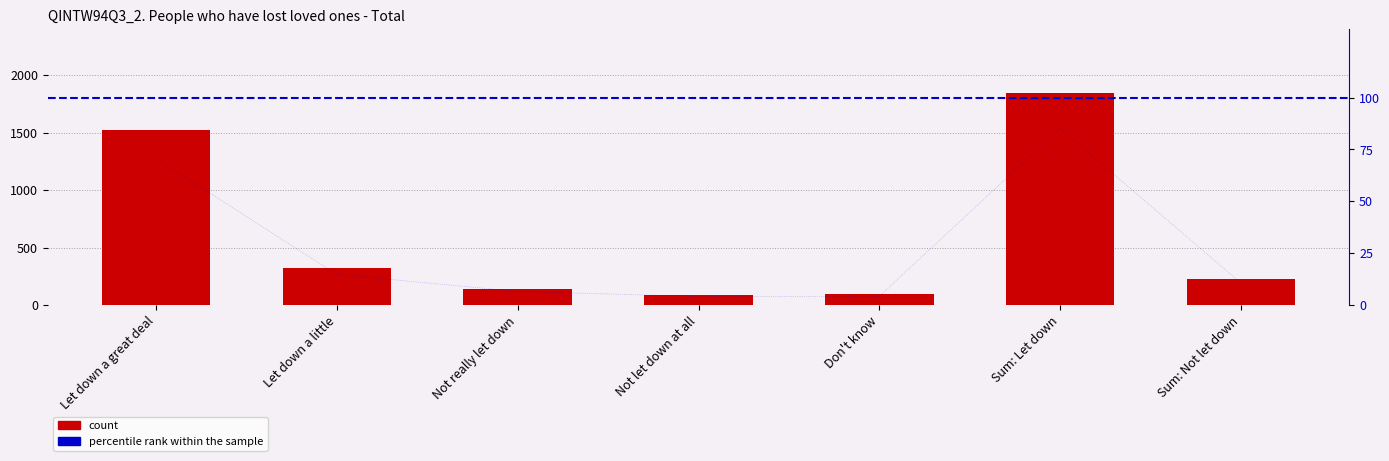

What position from the right is Don't know?

3